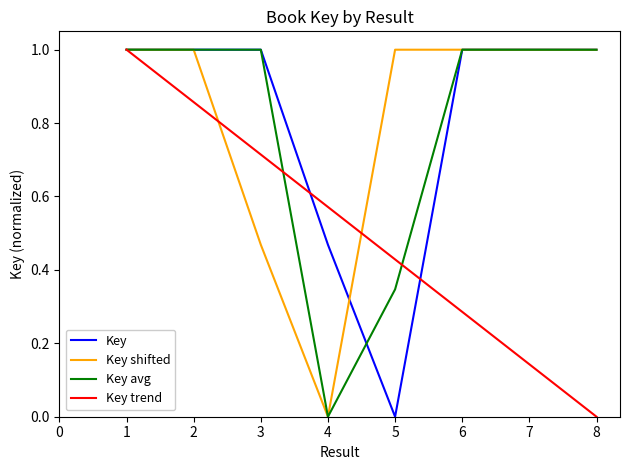

What is the total value across all series at 4?

1.0